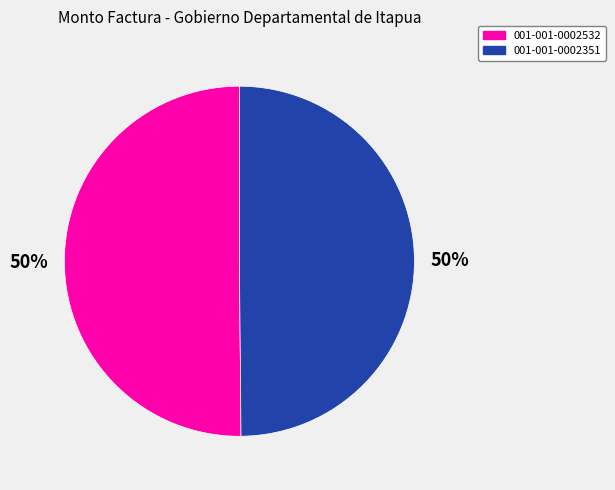

What is the ratio of the value at 001-001-0002532 to the value at 001-001-0002351?

1.0